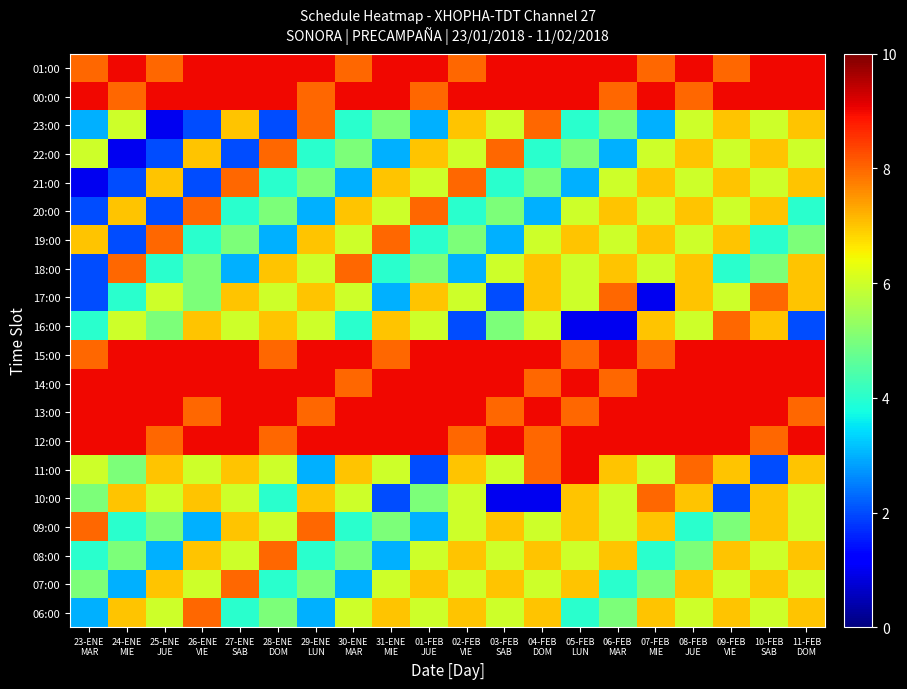

What is the difference between the highest and lowest values at 28-ENE
DOM?

7